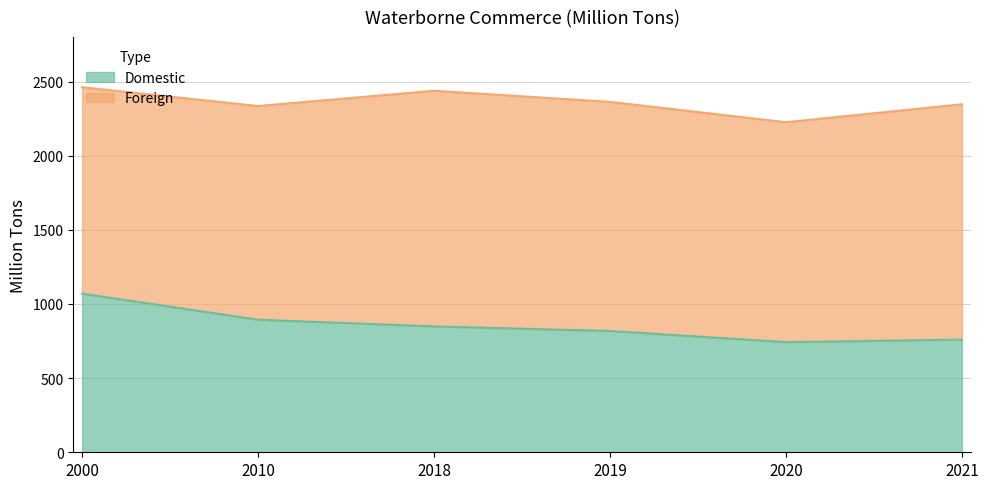

What is the maximum value shown in the chart?

1070